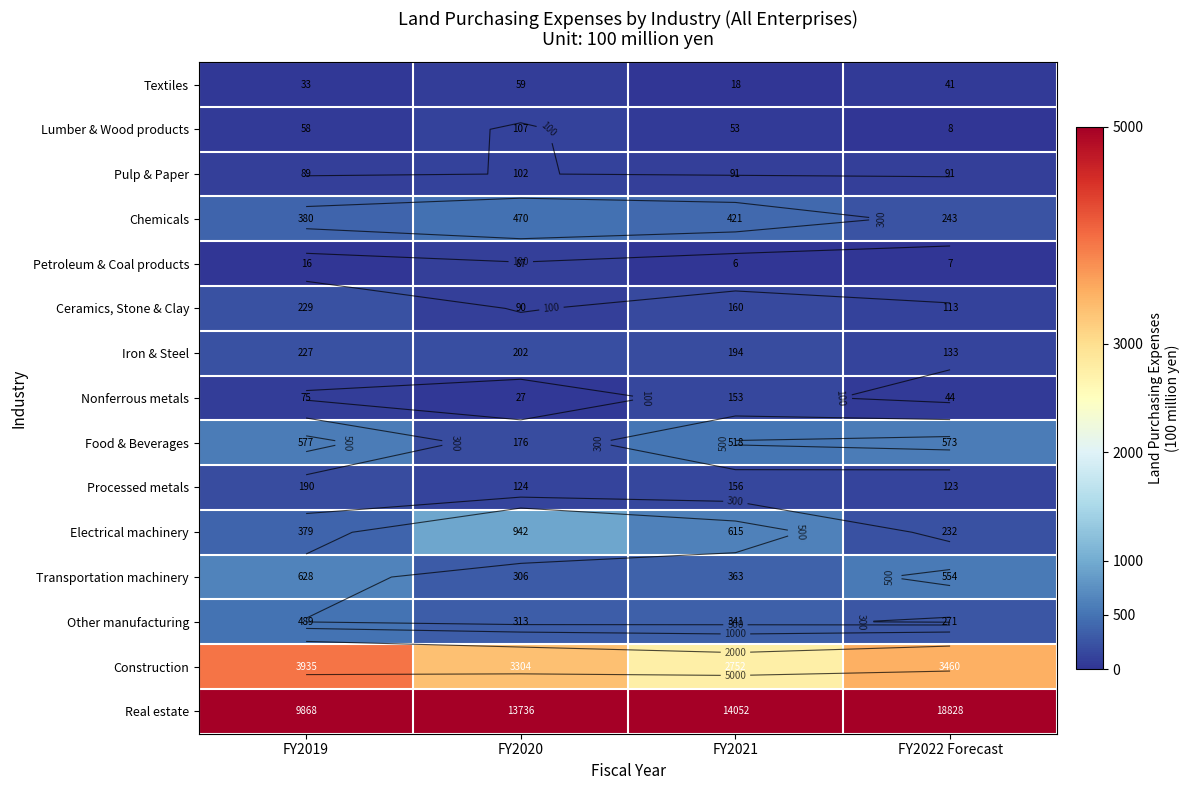

How many data points in Lumber & Wood products are less than 58?

2